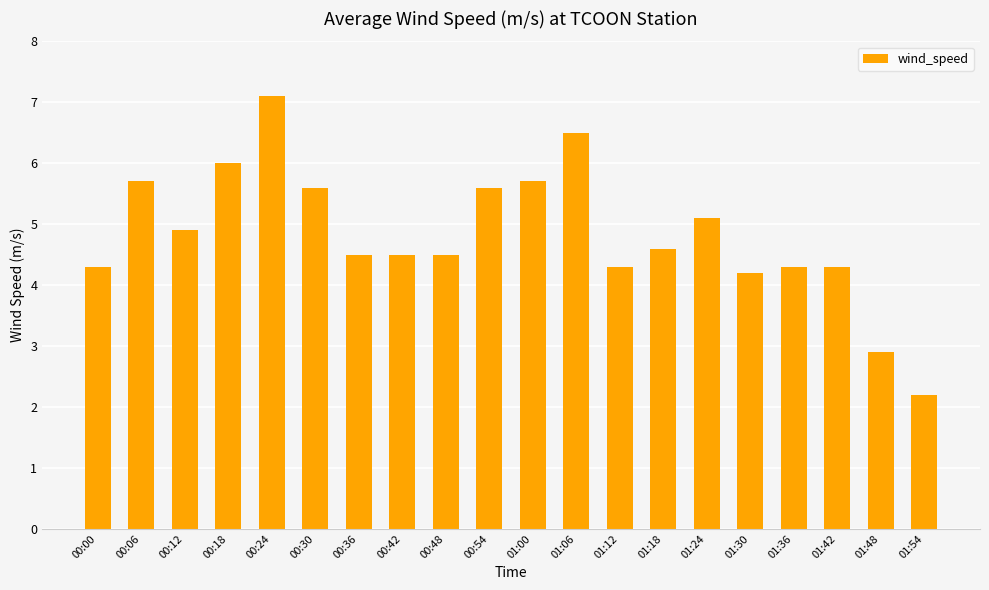

What position from the left is 00:36?

7